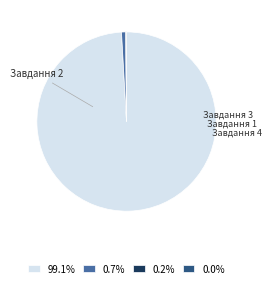

Does any single category account for the majority?

Yes